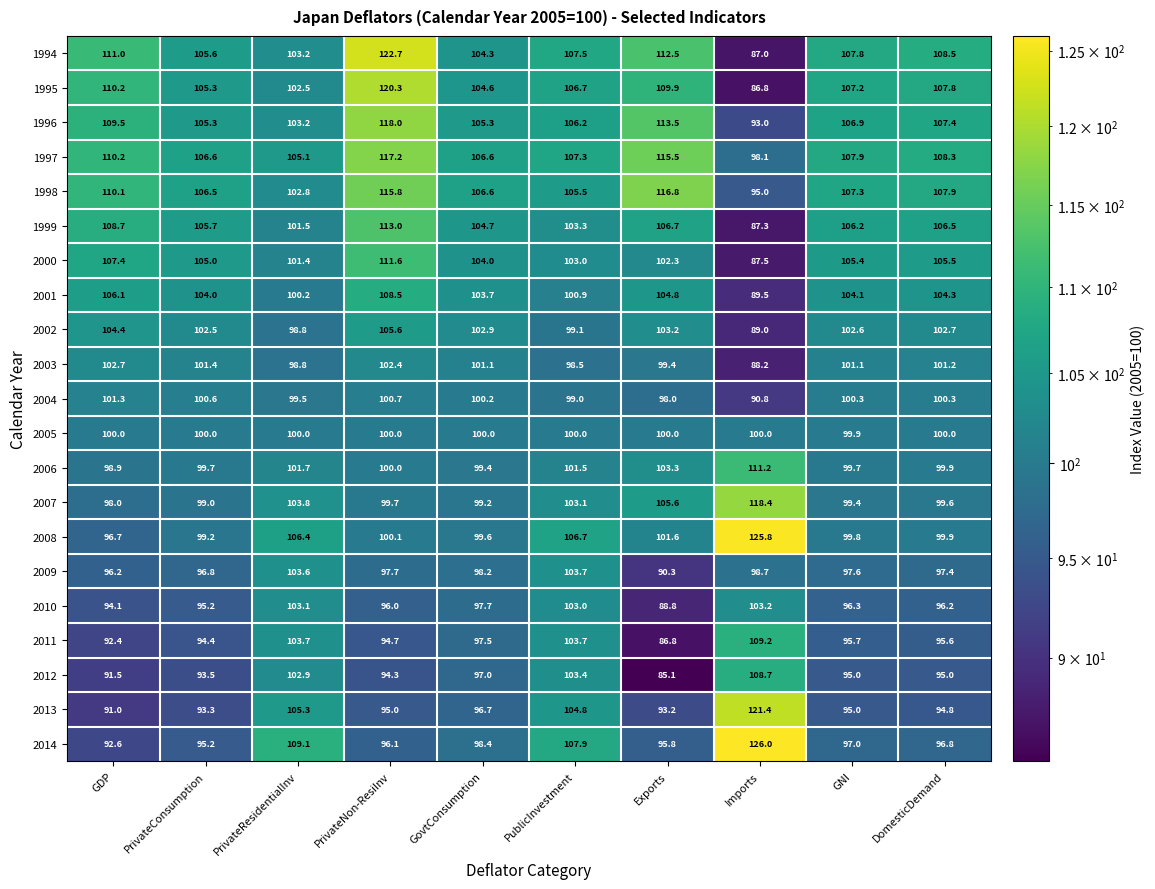

What is the highest value of the 2013 series?

121.4